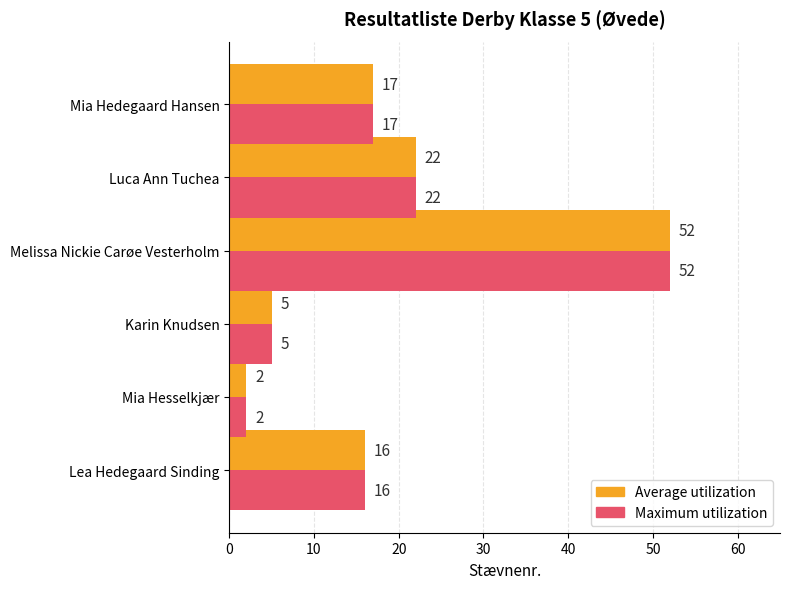

What is the average value of the Average utilization series?

19